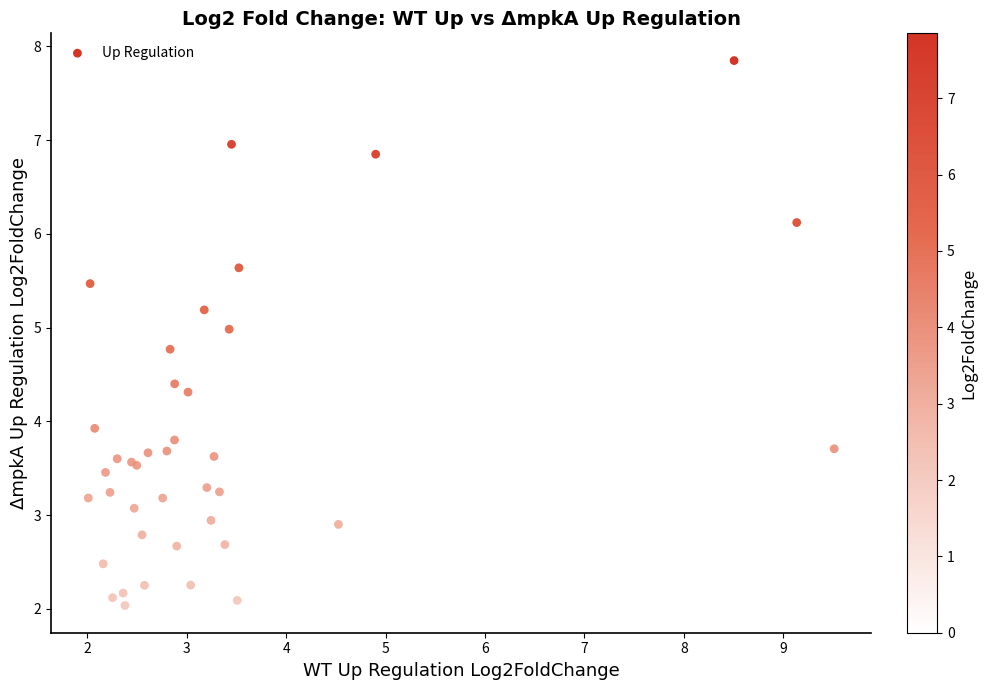

What Y value in the scatter plot is closest to 4?

3.9